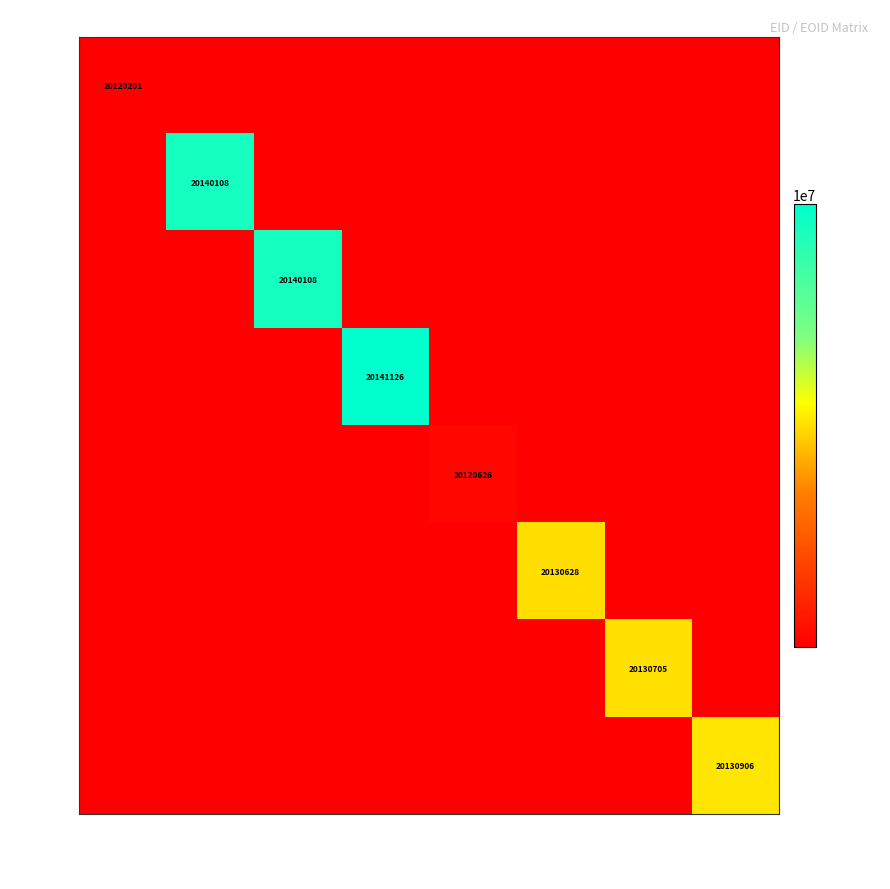

Is it true that 259984 equals 31757069 at 679759?

False